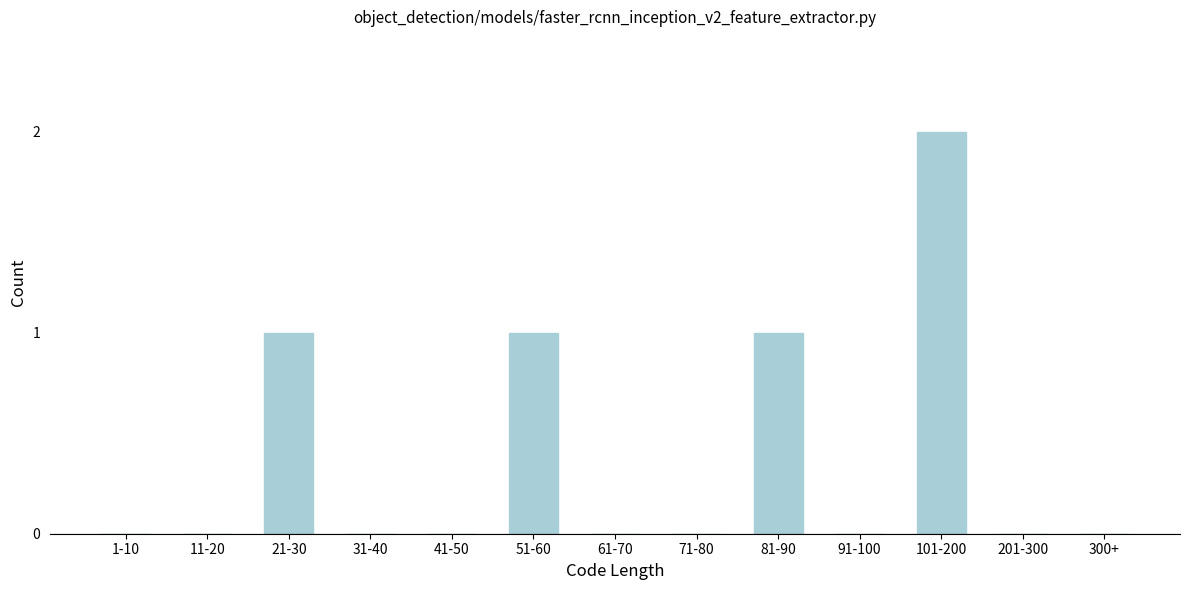

Reading left to right, what are all the values shown in this chart?

1-10=0	11-20=0	21-30=1	31-40=0	41-50=0	51-60=1	61-70=0	71-80=0	81-90=1	91-100=0	101-200=2	201-300=0	300+=0